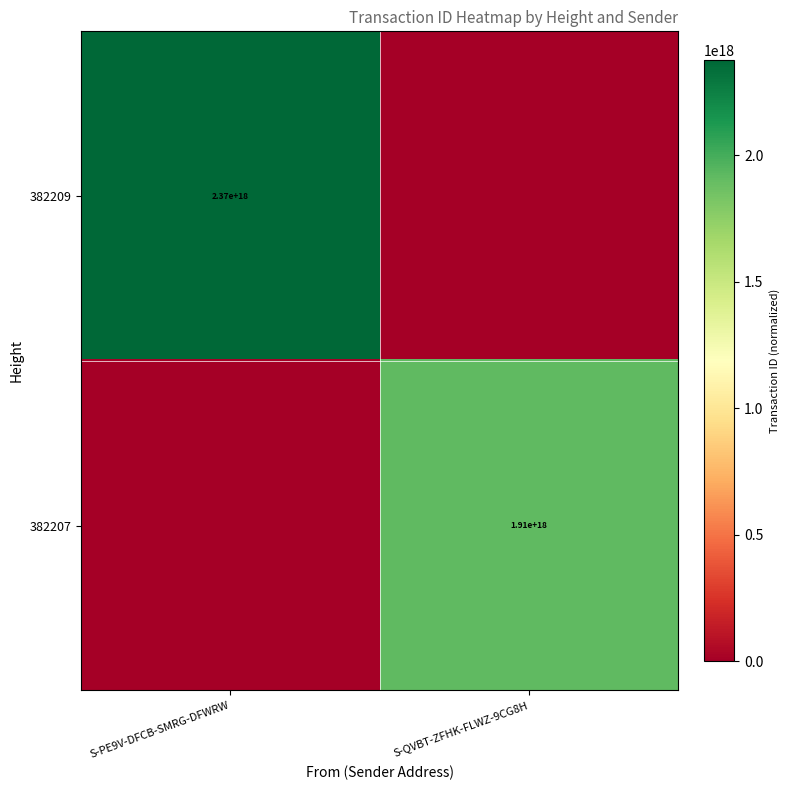

The value of 382207 at S-QVBT-ZFHK-FLWZ-9CG8H is 401074796287549504. True or false?

False